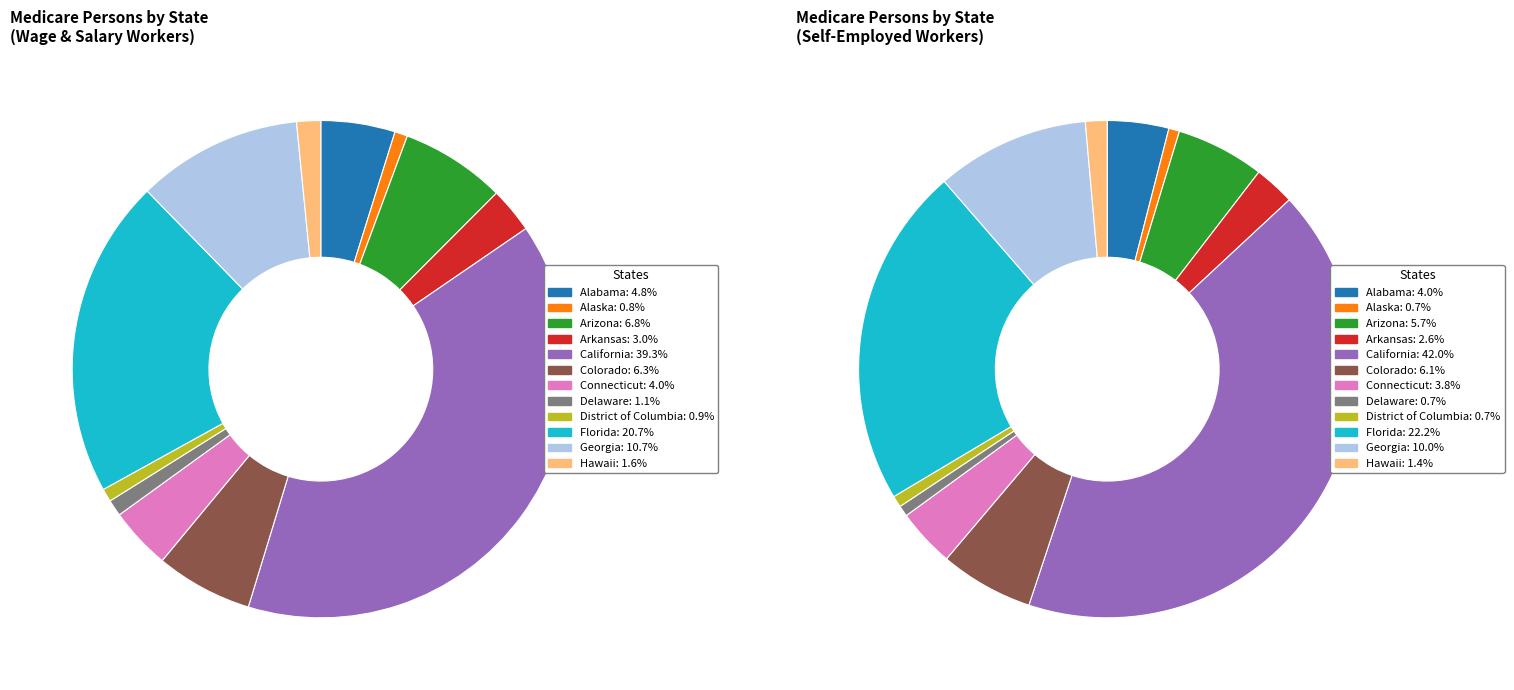

To the nearest percent, what percentage of the pie is Georgia?

10%